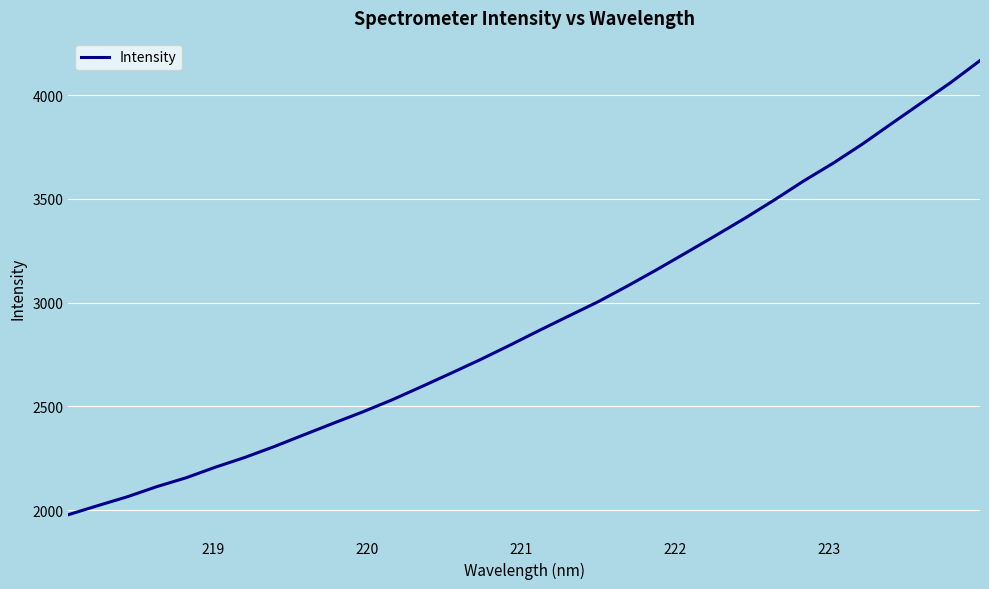

What is the greatest value displayed?

4166.8